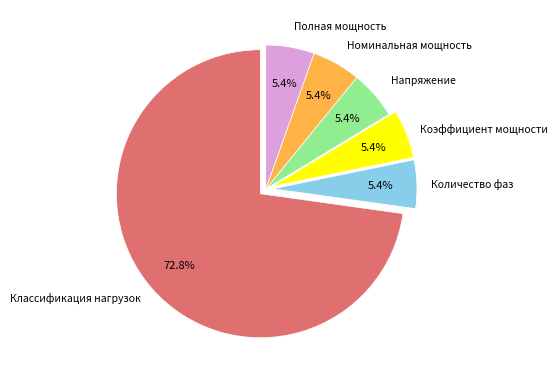

What is the largest slice in the pie chart?

Классификация нагрузок